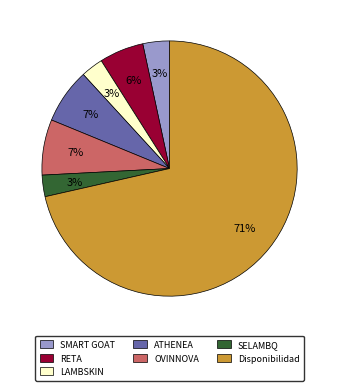

To the nearest percent, what is the average slice percentage?

14%